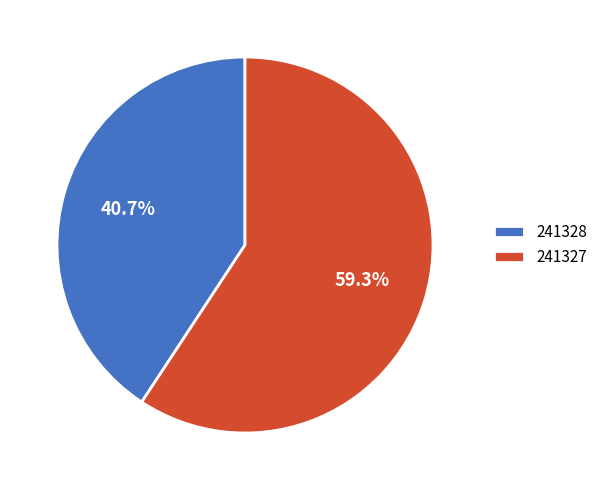

Is it true that 241327 is 59% of the pie?

True